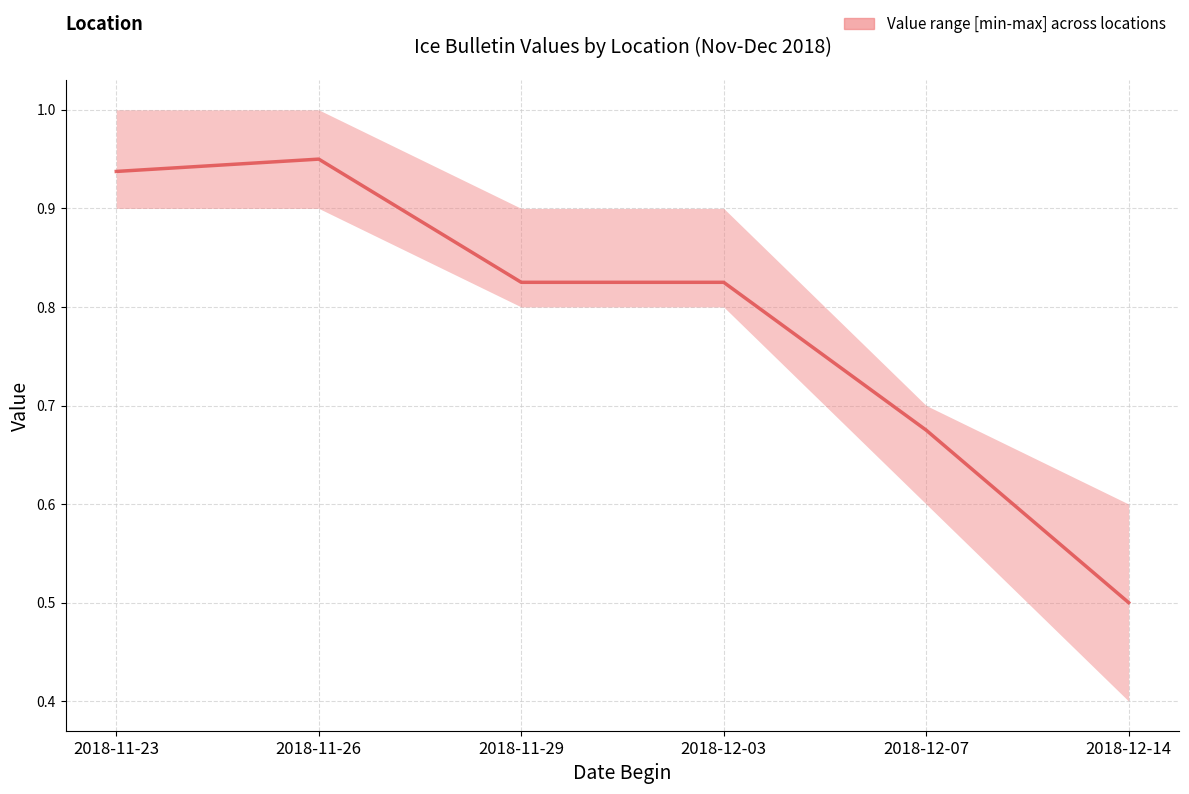

List the labels in order of value, smallest first.

2018-12-14, 2018-12-07, 2018-11-29, 2018-12-03, 2018-11-23, 2018-11-26